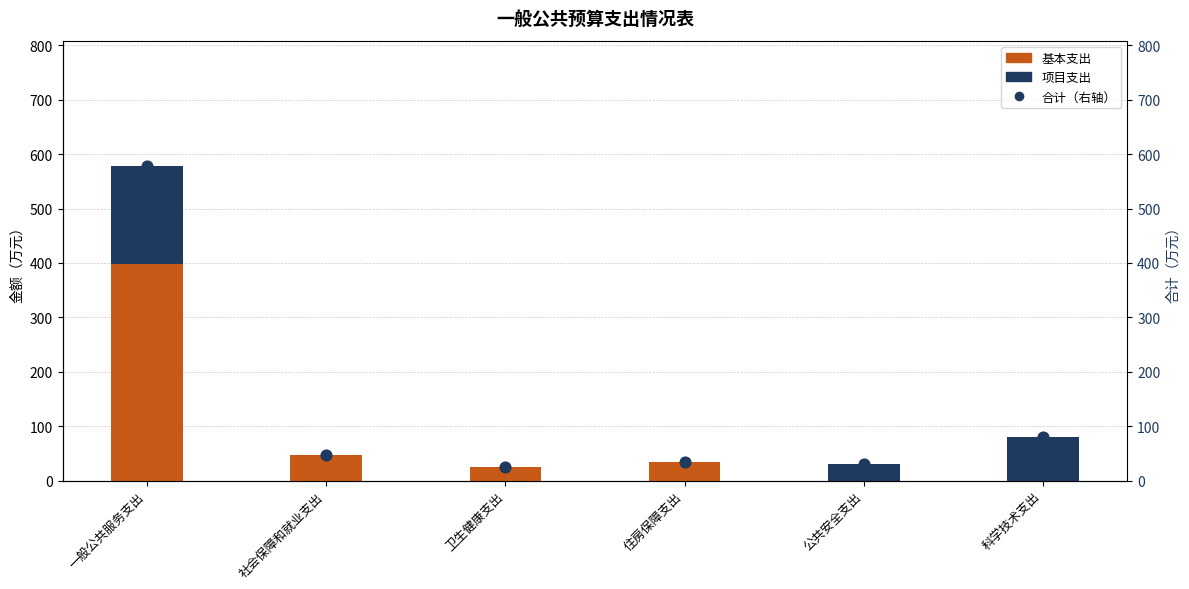

Which series contains the lowest Y value?

基本支出